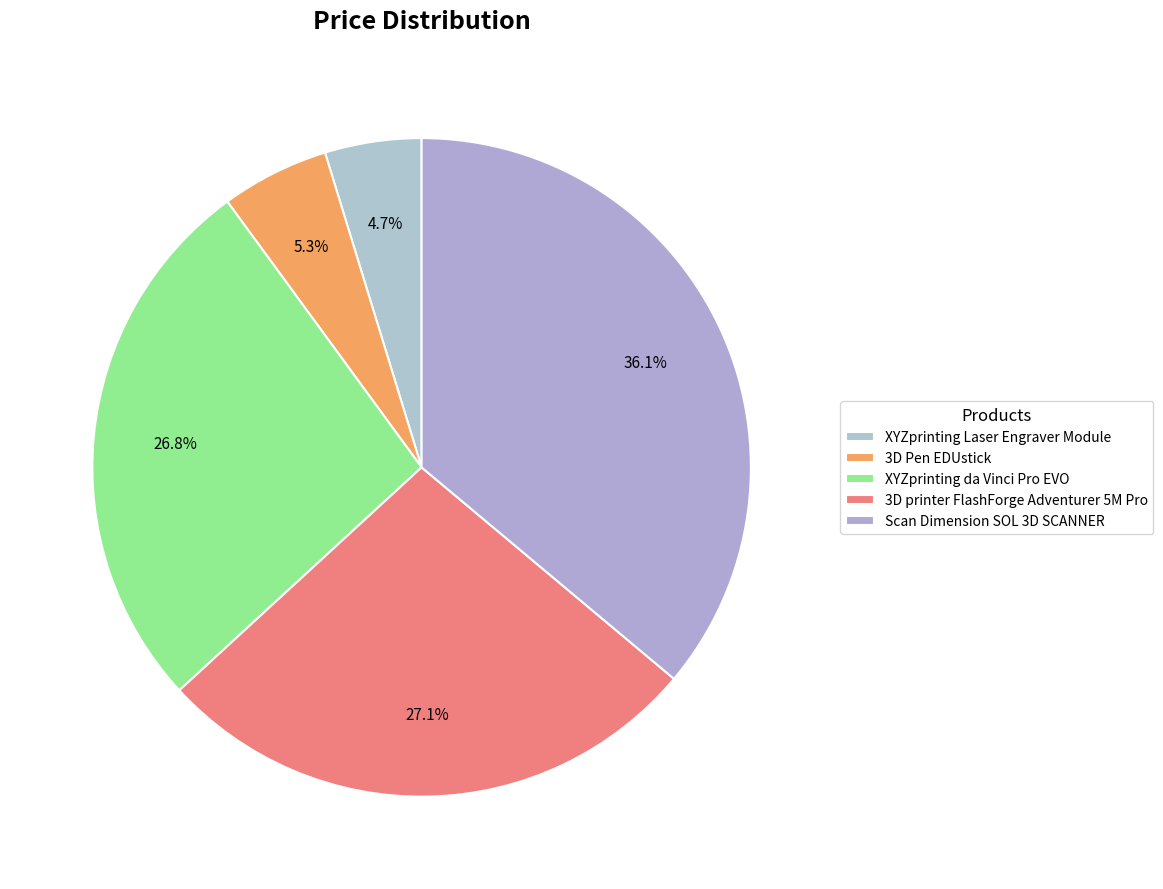

How many slices are in this pie chart?

5